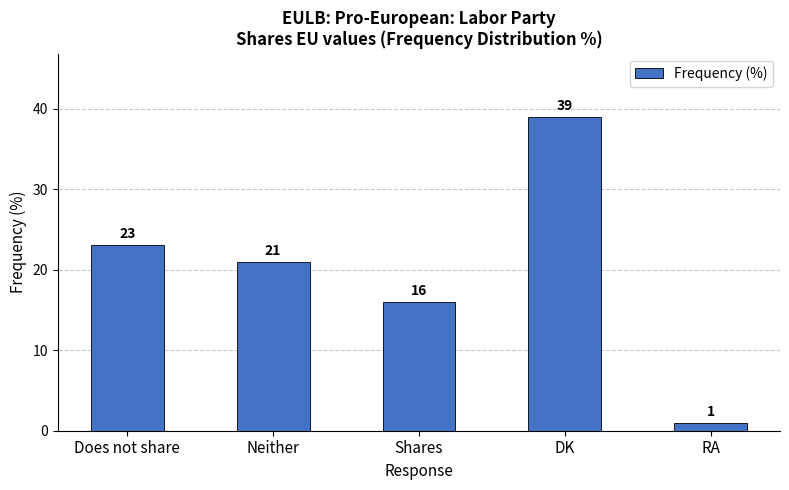

What is the value of the 1st bar from the left?

23